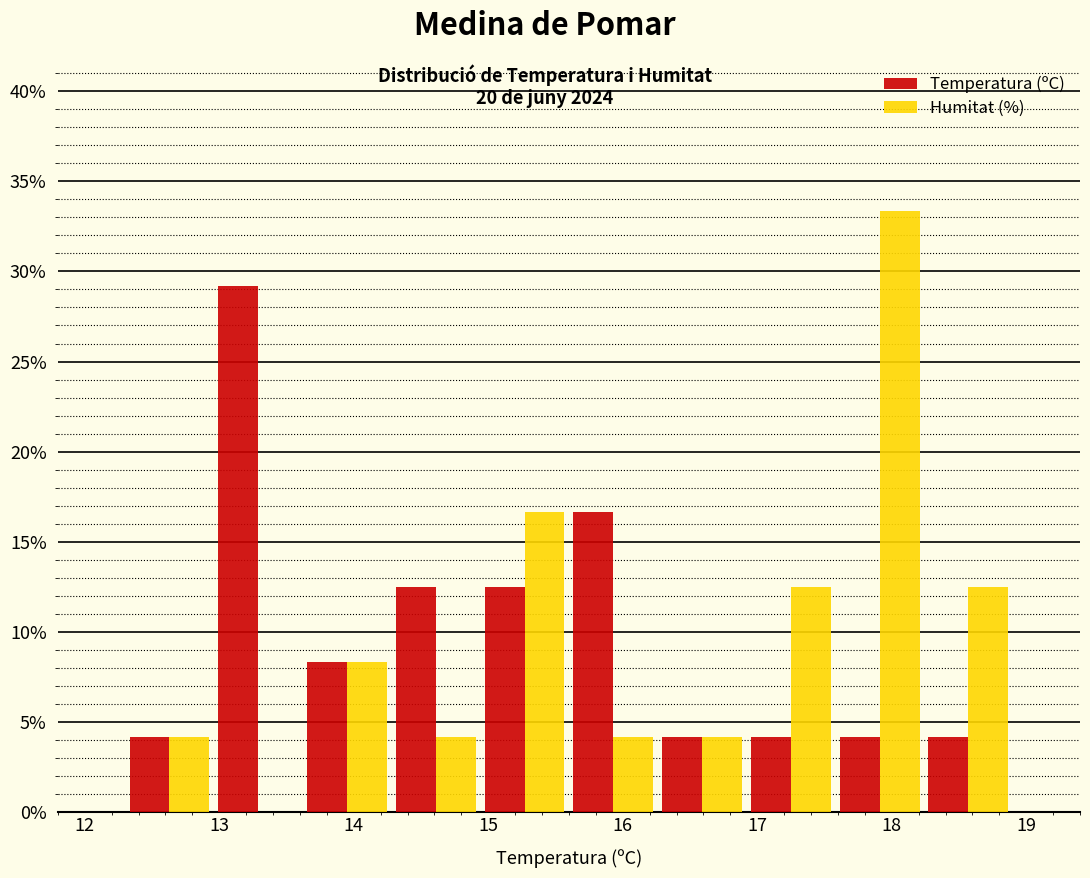

Reading left to right, transcribe this chart: for each range on the x-axis, give the height of each series' bar. Neither the bar edges nor the heights are printed on the chart, so give them approximately, as read against the axes.

12.30 to 12.96: Temperatura (ºC)=4.0	Humitat (%)=4.0
12.96 to 13.62: Temperatura (ºC)=29.0	Humitat (%)=0
13.62 to 14.28: Temperatura (ºC)=8.5	Humitat (%)=8.5
14.28 to 14.94: Temperatura (ºC)=12.5	Humitat (%)=4.0
14.94 to 15.60: Temperatura (ºC)=12.5	Humitat (%)=16.5
15.60 to 16.26: Temperatura (ºC)=16.5	Humitat (%)=4.0
16.26 to 16.92: Temperatura (ºC)=4.0	Humitat (%)=4.0
16.92 to 17.58: Temperatura (ºC)=4.0	Humitat (%)=12.5
17.58 to 18.24: Temperatura (ºC)=4.0	Humitat (%)=33.5
18.24 to 18.90: Temperatura (ºC)=4.0	Humitat (%)=12.5